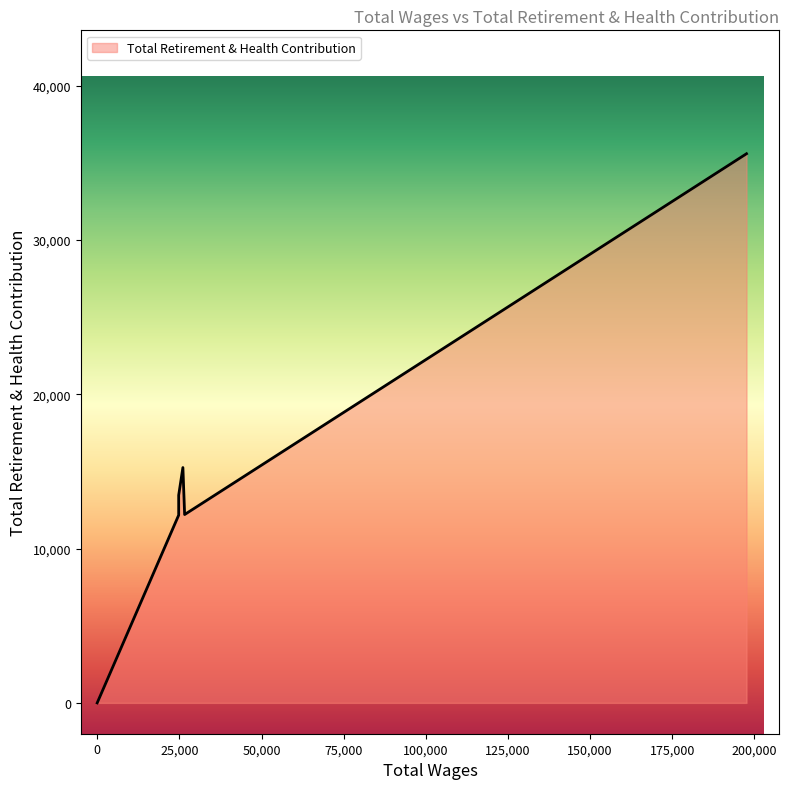

What is the difference between the maximum and minimum values?

35599